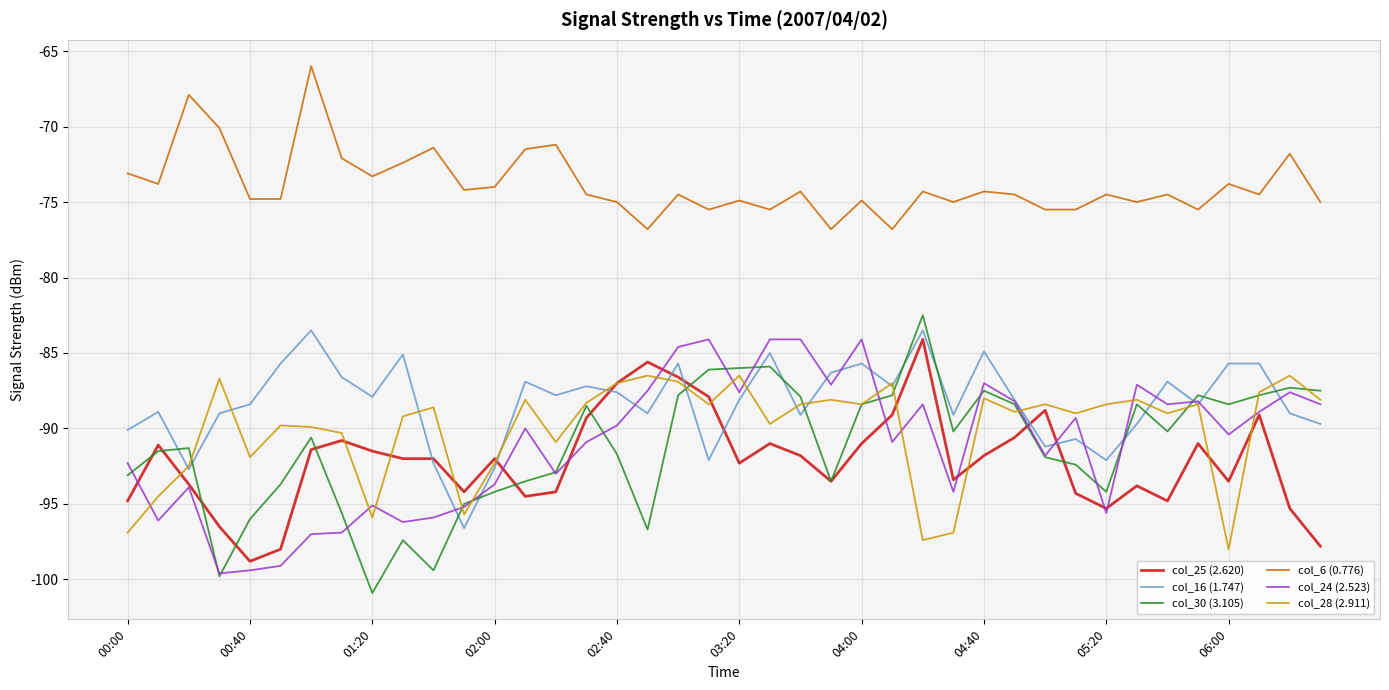

At how many categories does at least one series exceed -97?

40